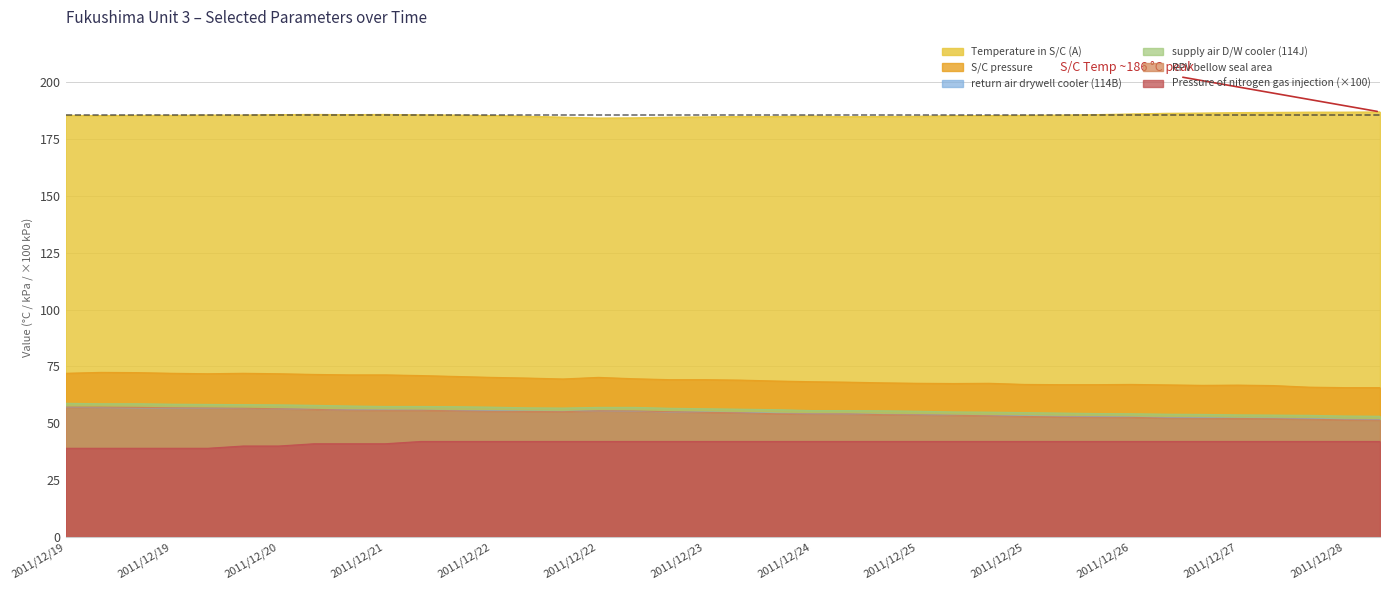

True or false: return air drywell cooler (114B) and RPV bellow seal area cross at least once.

True